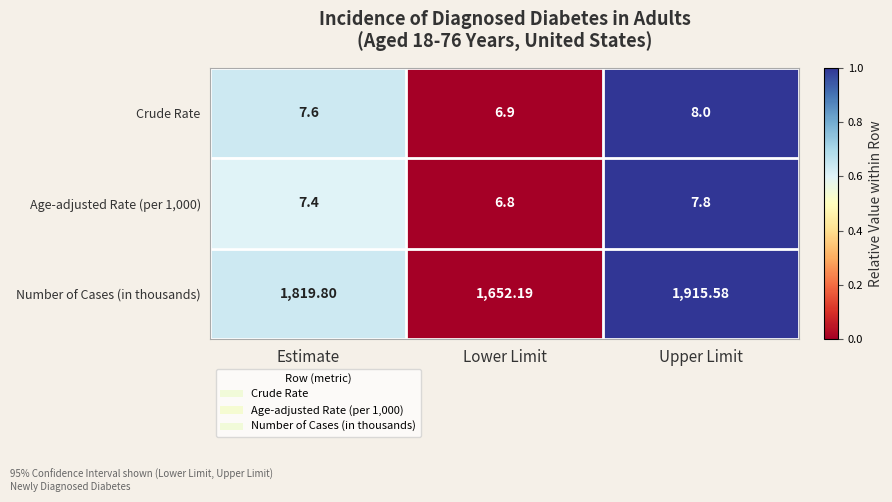

Which series has the widest spread of values?

Number of Cases (in thousands)